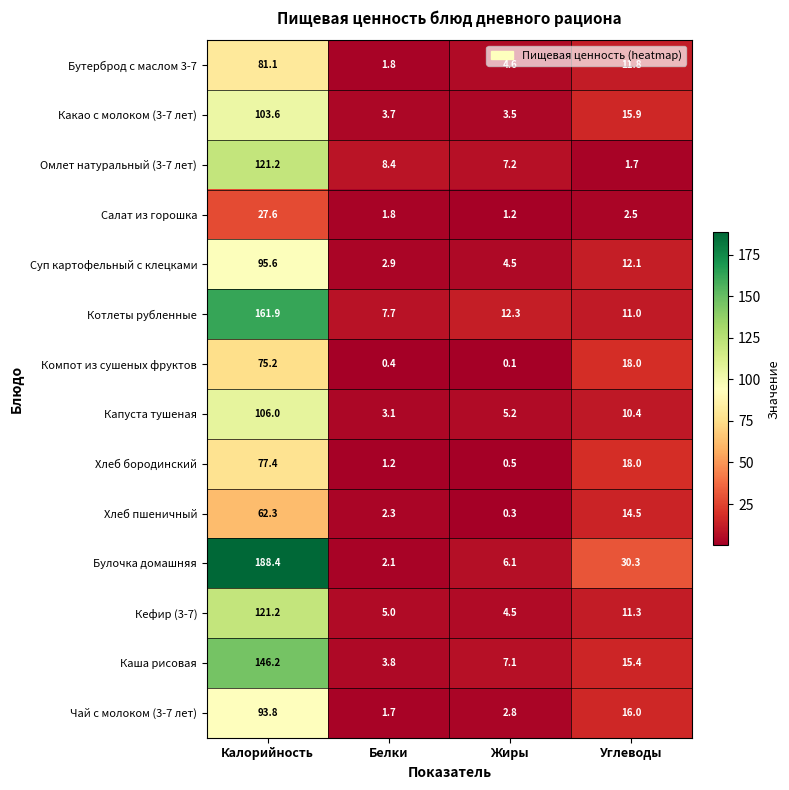

How many series are shown in this chart?

14